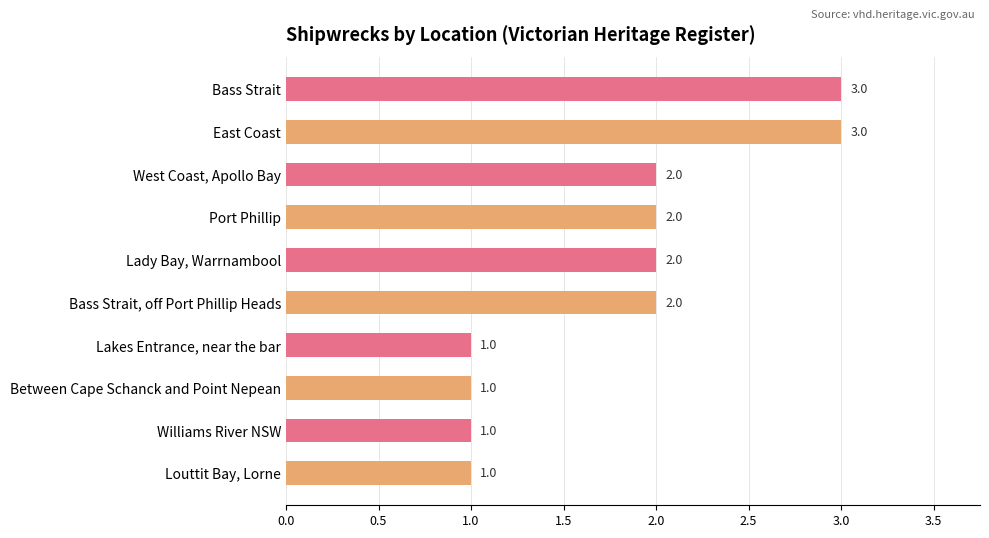

How many categories are shown in the chart?

10